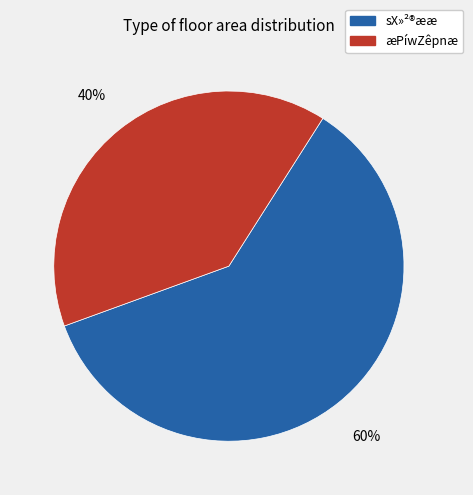

Does any single category account for the majority?

Yes